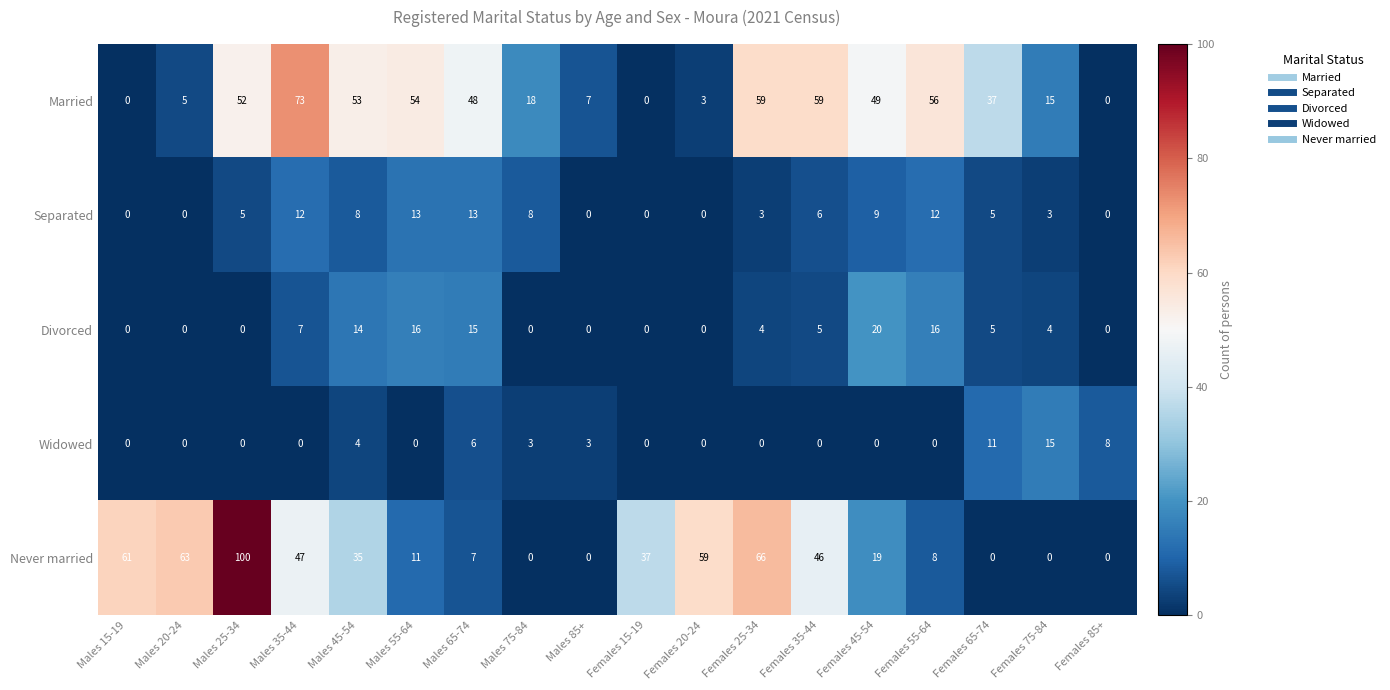

At which label is Married closest to 36?

Females 65-74